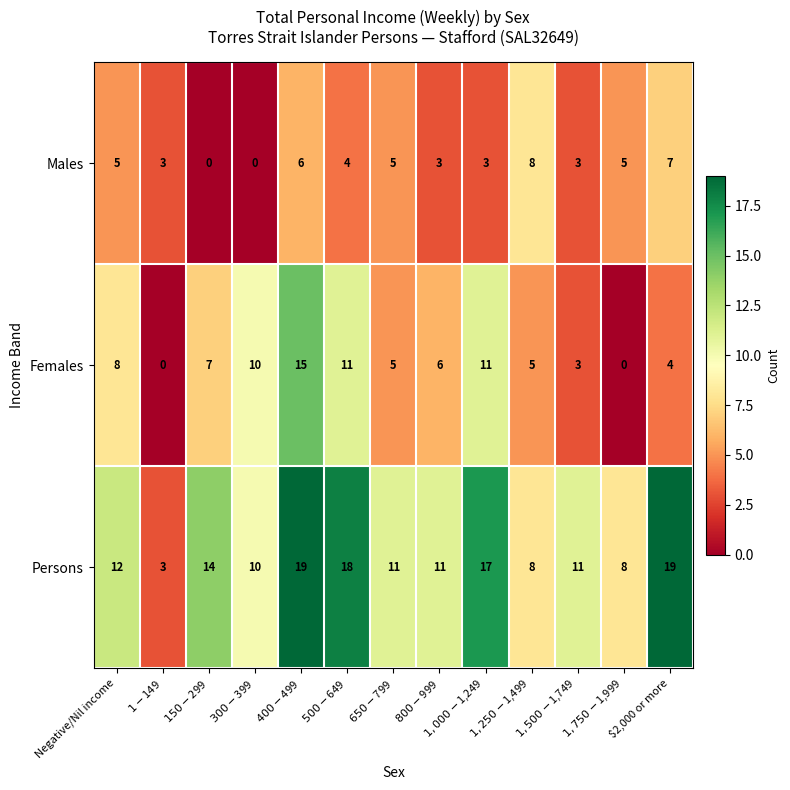

How many series are shown in this chart?

3